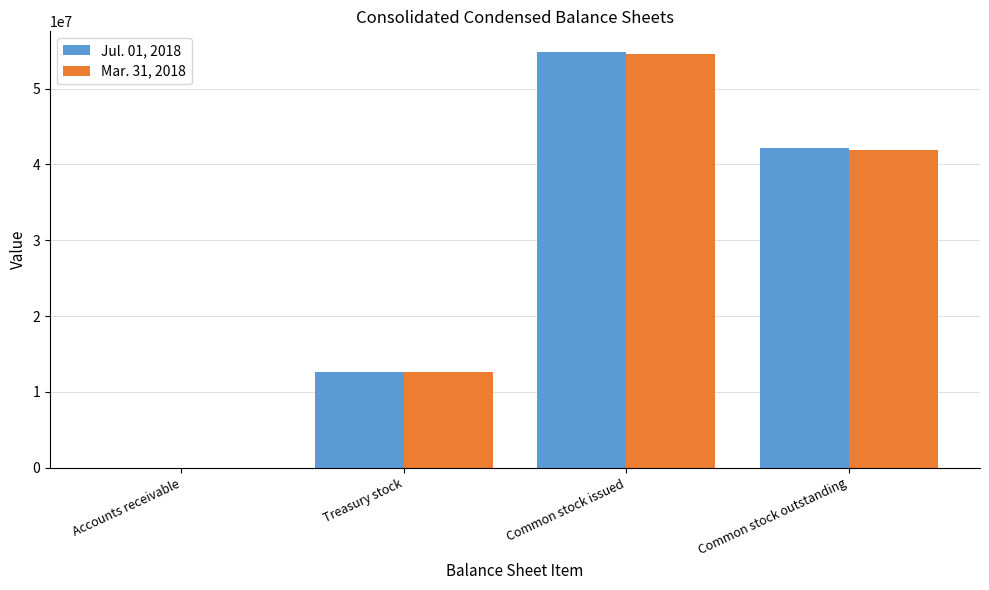

How many data points does each series have?

4